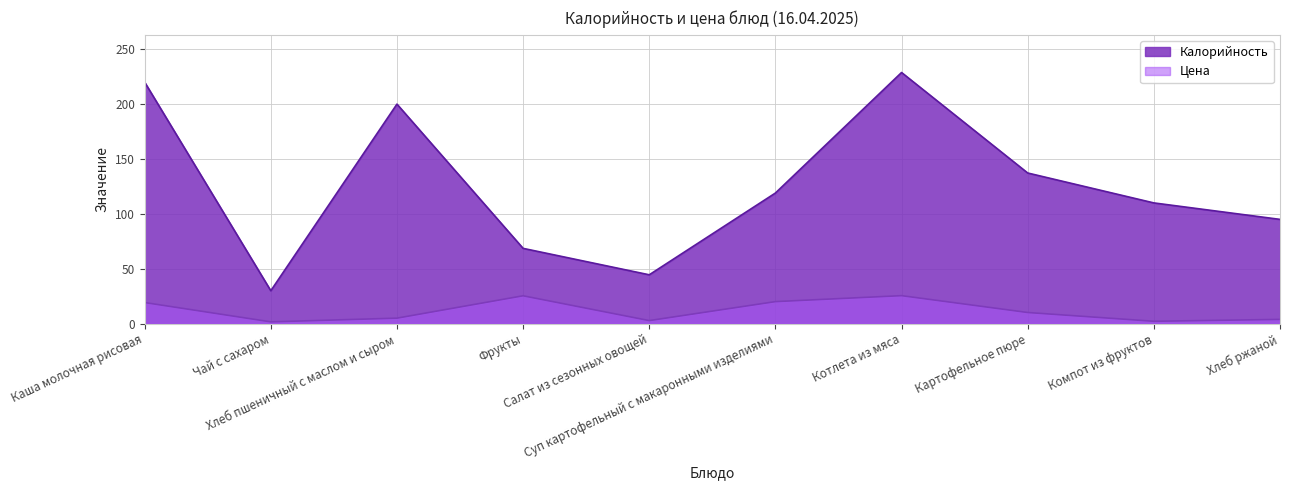

What is the maximum value for Калорийность?

228.8